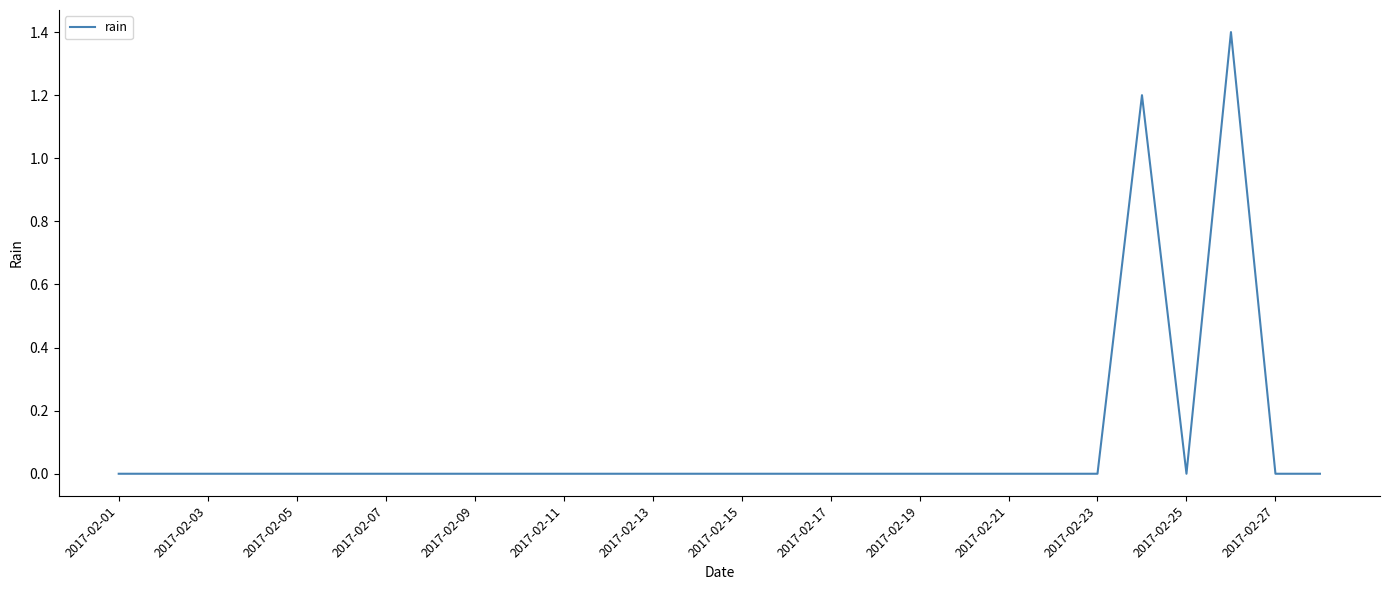

What is the greatest value displayed?

1.4